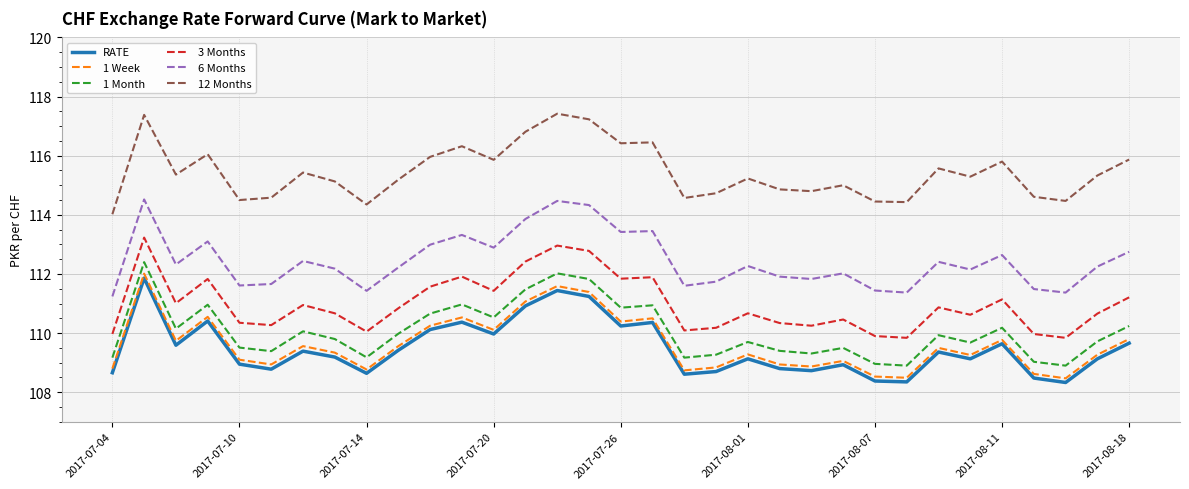

What is the minimum value for 12 Months?

114.0